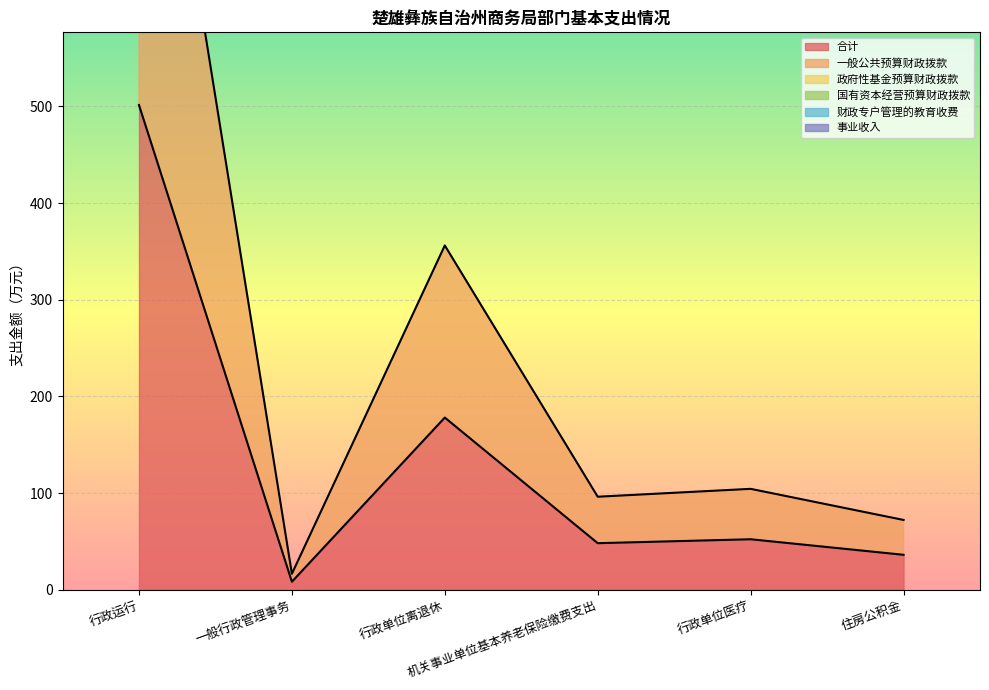

At how many categories does at least one series exceed 349?

1